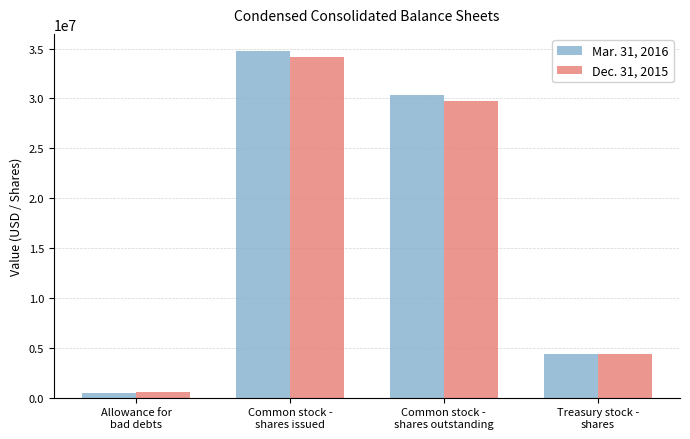

How many values in the Mar. 31, 2016 series are below 30320216?

2